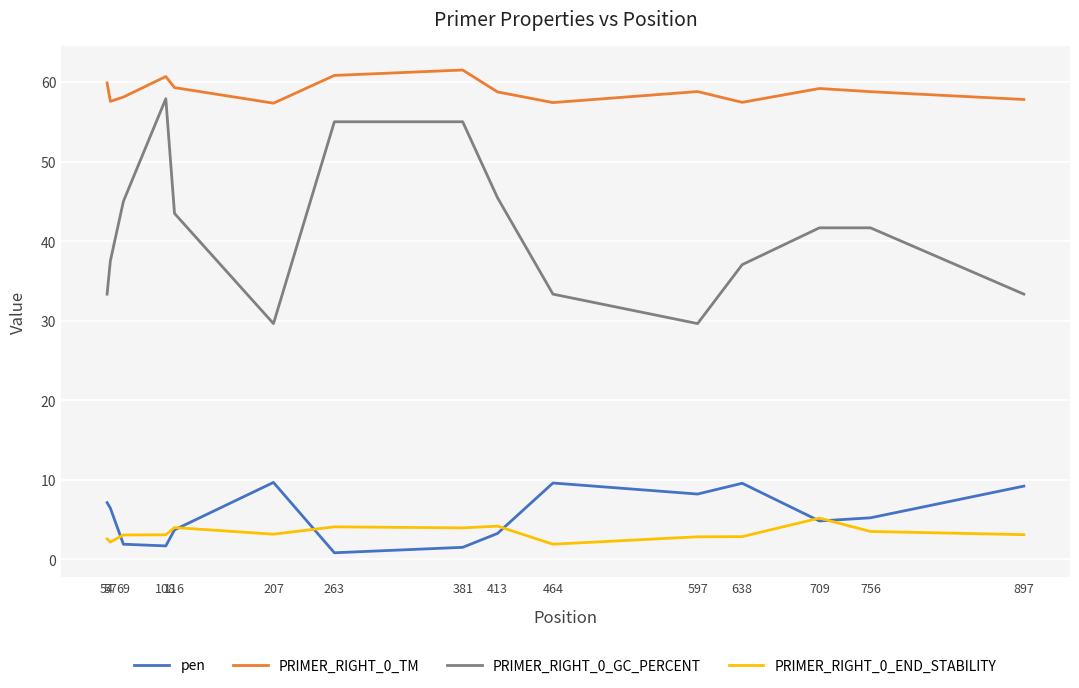

Does the chart display data point markers on the line(s)?

No